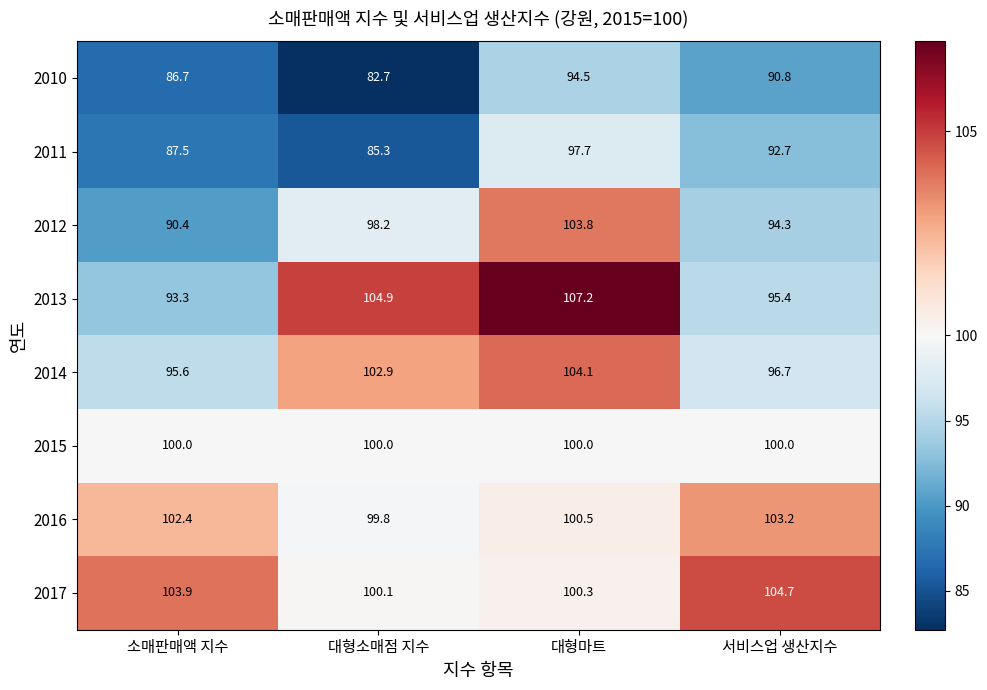

Between 소매판매액 지수 and 대형소매점 지수, which series saw the biggest shift?

2013